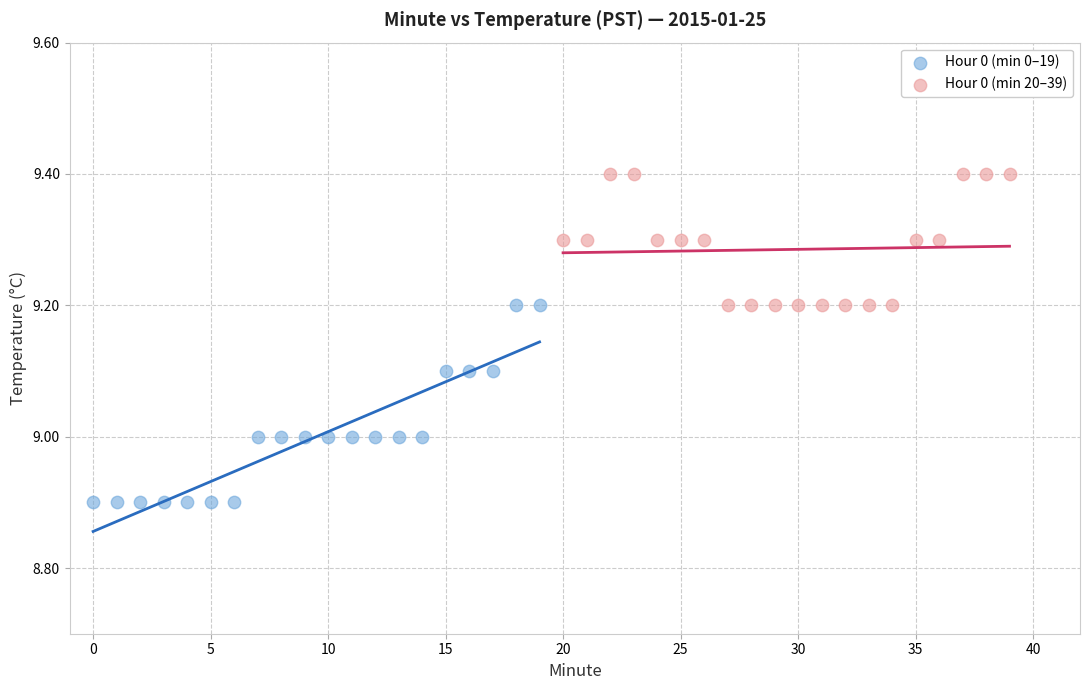

Which series reaches the maximum Y coordinate?

Hour 0 (min 20–39)